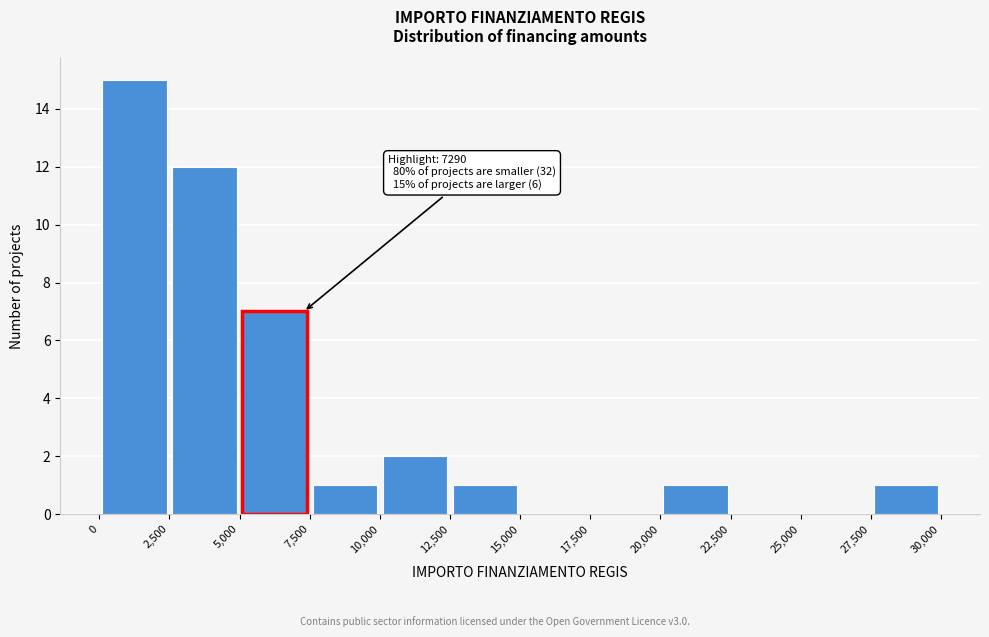

Which range on the x-axis has the tallest bar?

0 to 2,500